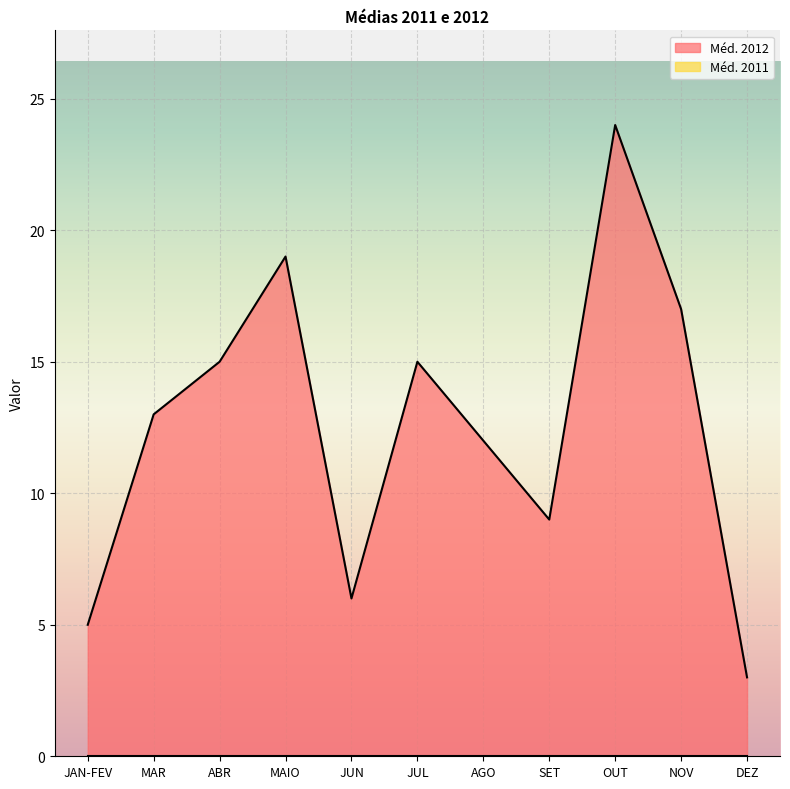

Does the chart display data point markers on the line(s)?

No